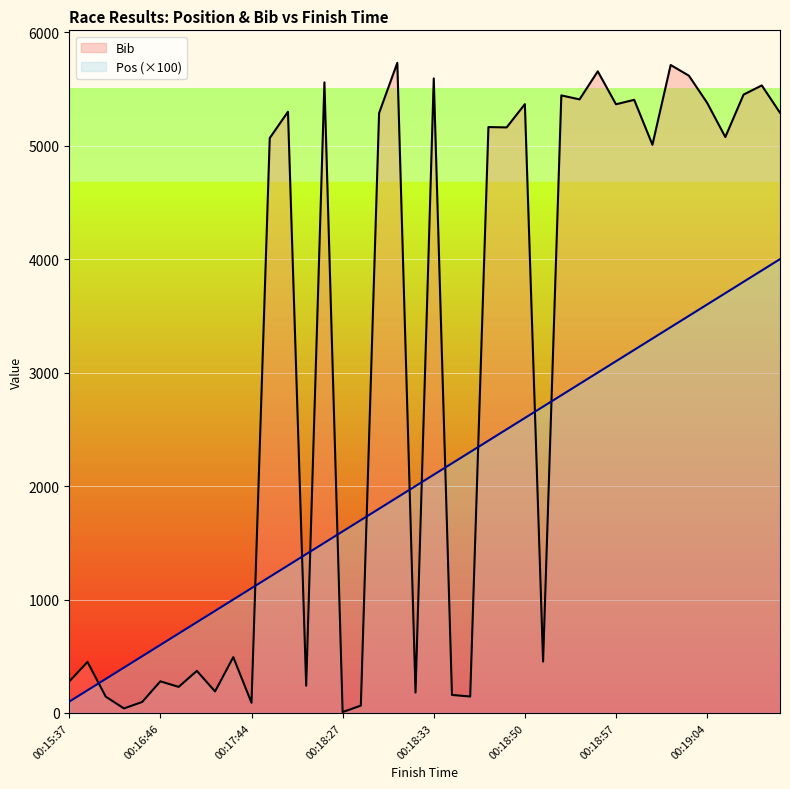

Which series has the largest range (max minus min)?

Bib